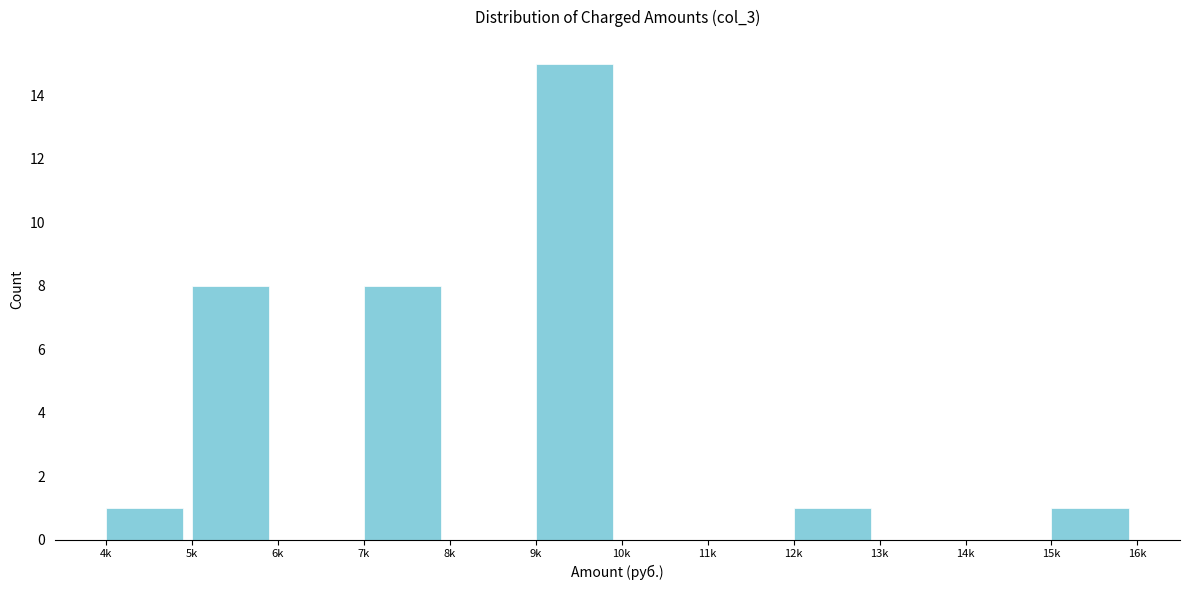

Reading right to left, list all the values displayed in this chart.

15k=1	14k=0	13k=0	12k=1	11k=0	10k=0	9k=15	8k=0	7k=8	6k=0	5k=8	4k=1